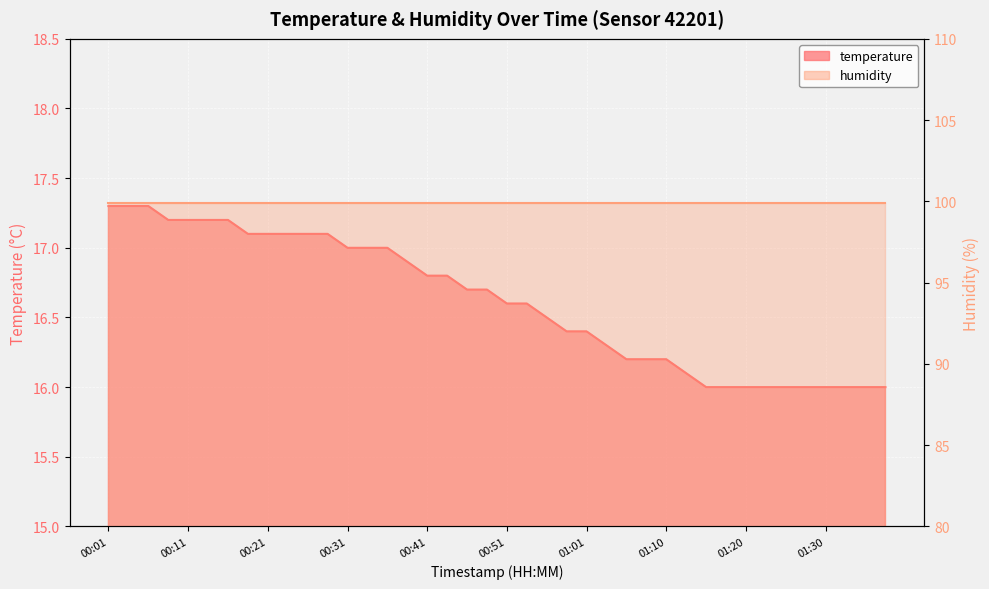

What position from the left is 00:43?

18